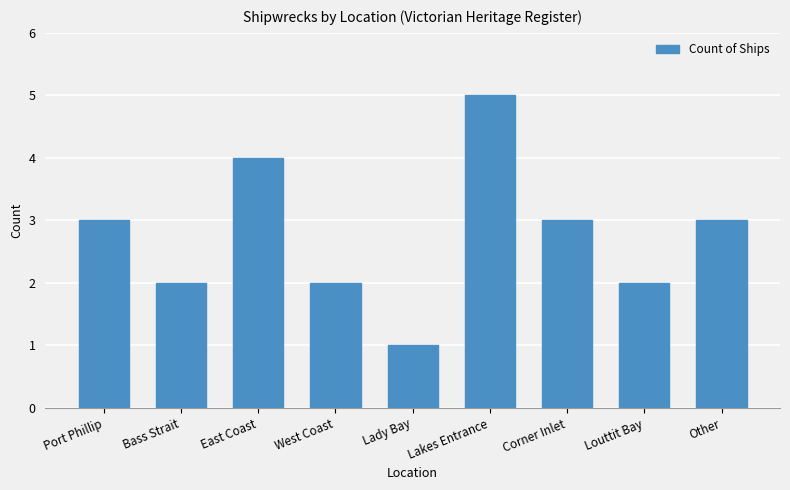

What is the difference between the maximum and minimum values?

4